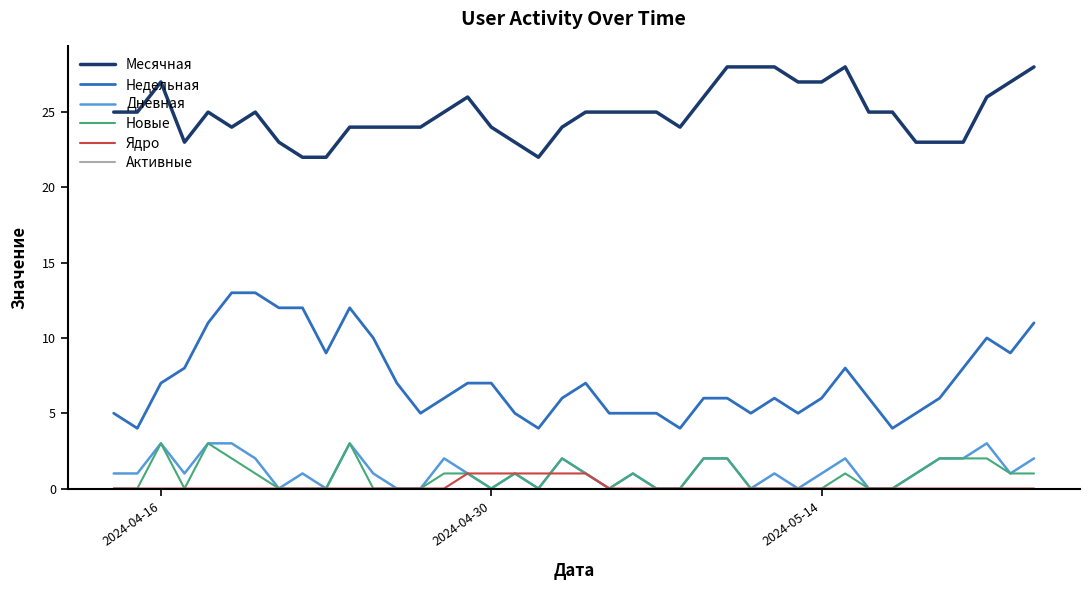

What is the greatest value displayed?

28